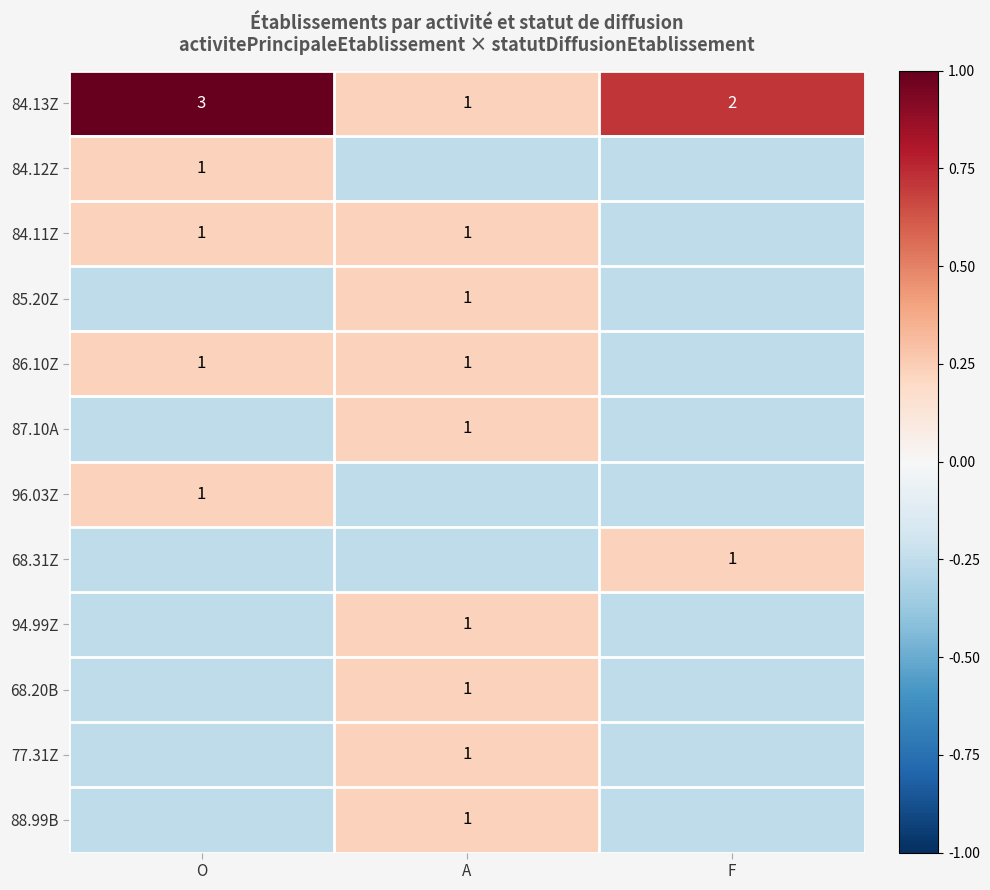

Which category has the lowest value in the 84.13Z series?

A